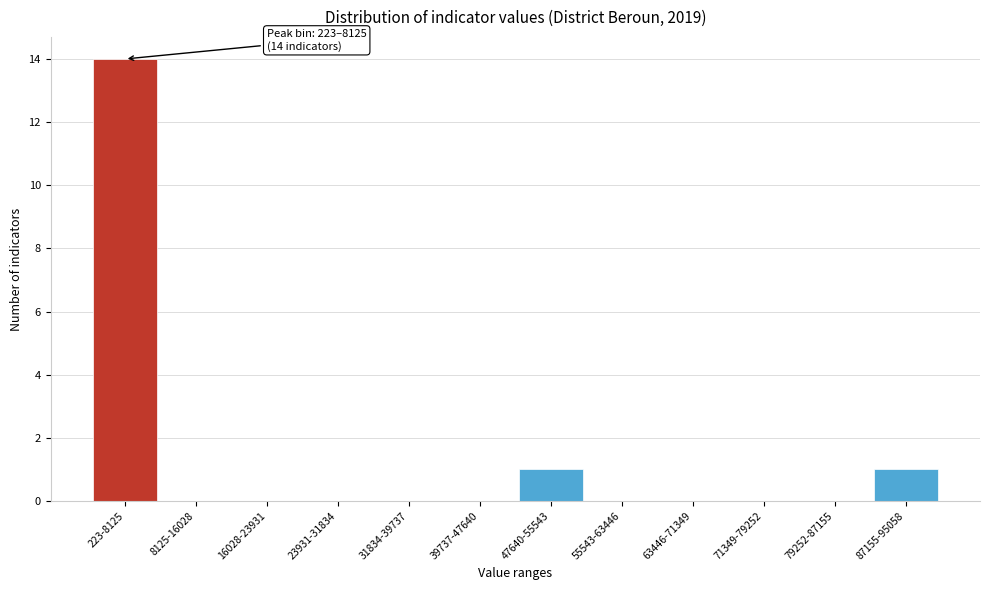

Reading left to right, extract all data points from this chart.

223-8125=14	8125-16028=0	16028-23931=0	23931-31834=0	31834-39737=0	39737-47640=0	47640-55543=1	55543-63446=0	63446-71349=0	71349-79252=0	79252-87155=0	87155-95058=1